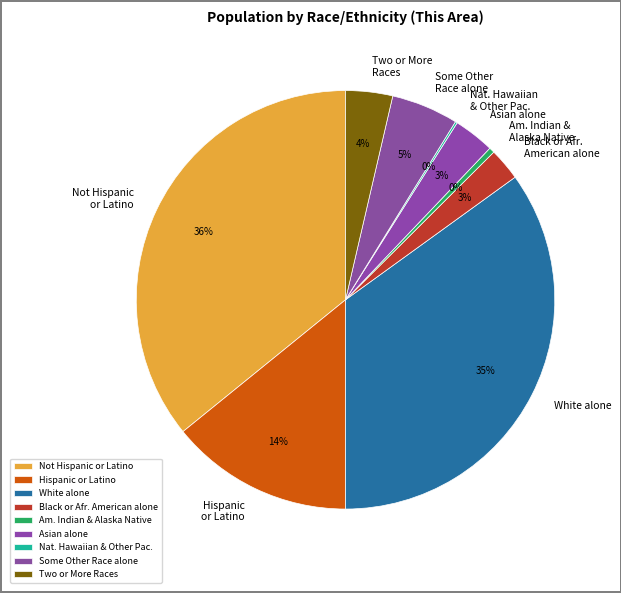

The Not Hispanic or Latino slice represents 50% of the pie. True or false?

False